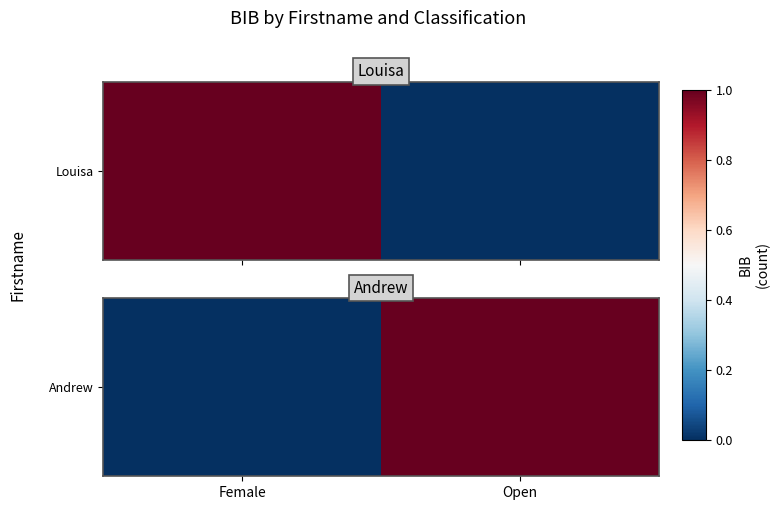

What is the sum of all values?

1